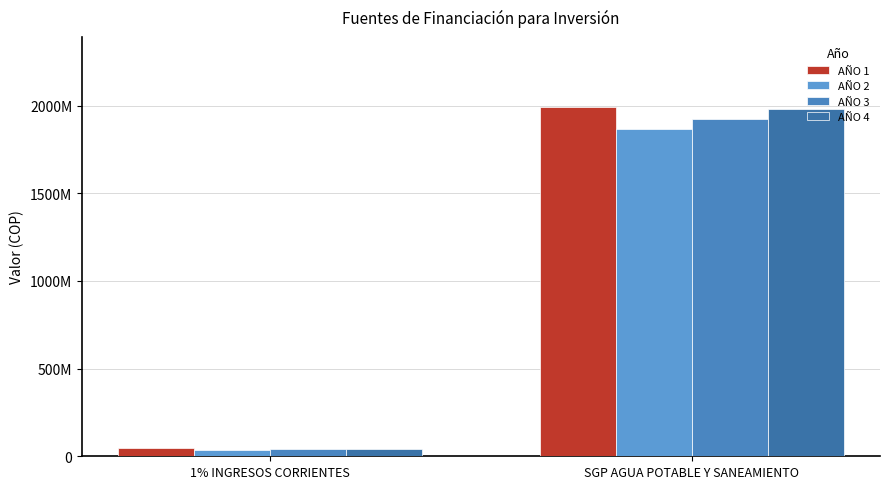

Are the bars grouped side by side (vs. stacked)?

Yes